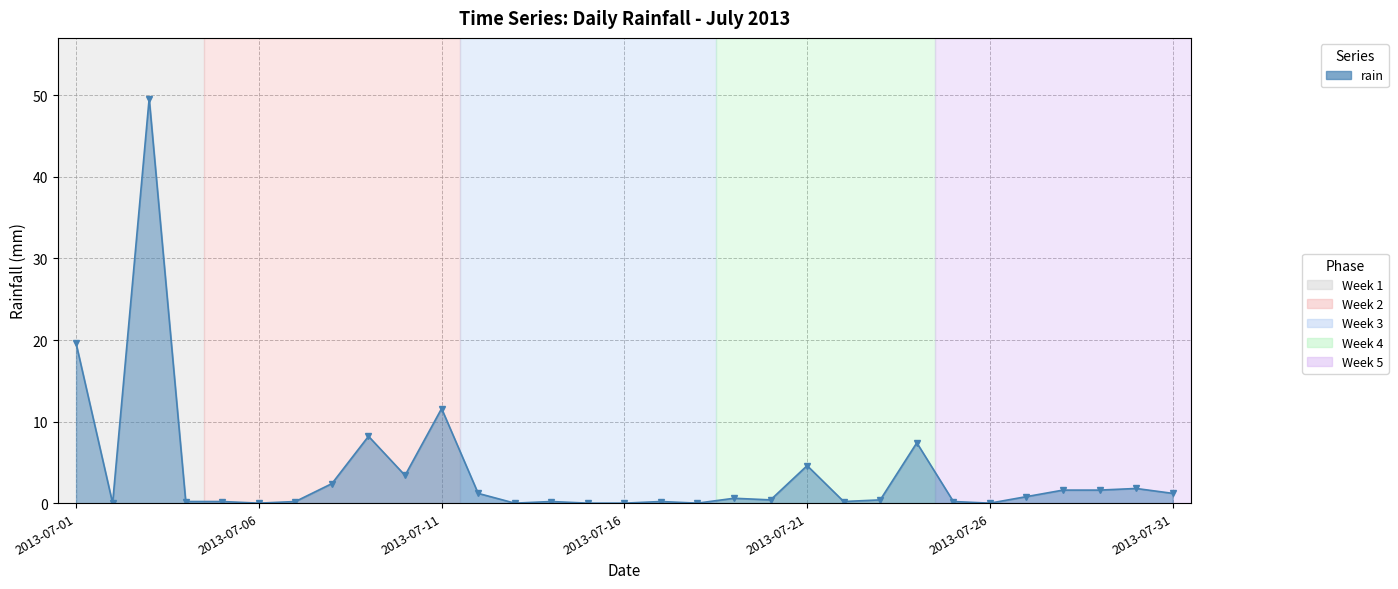

What is the sum of all values?

117.8